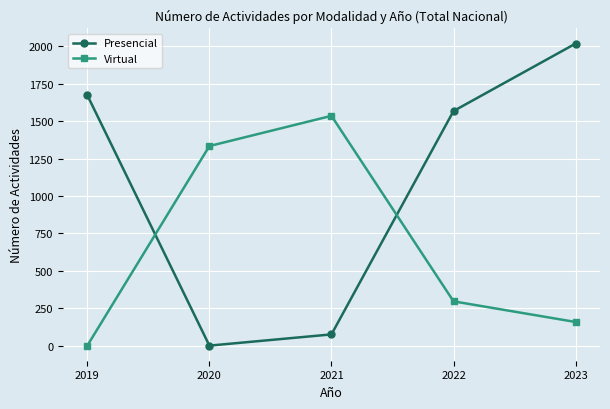

Which series has the widest spread of values?

Presencial